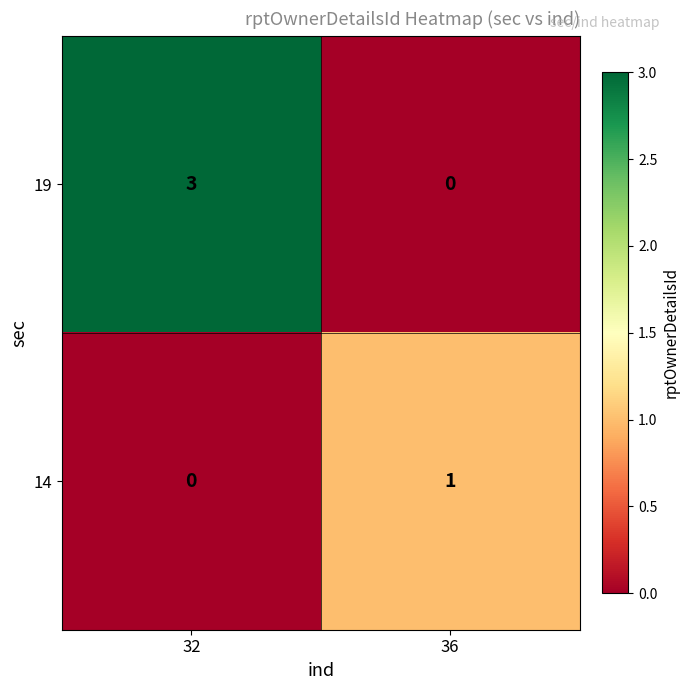

Reading left to right, list all the values displayed in this chart.

19: 3	0
14: 0	1